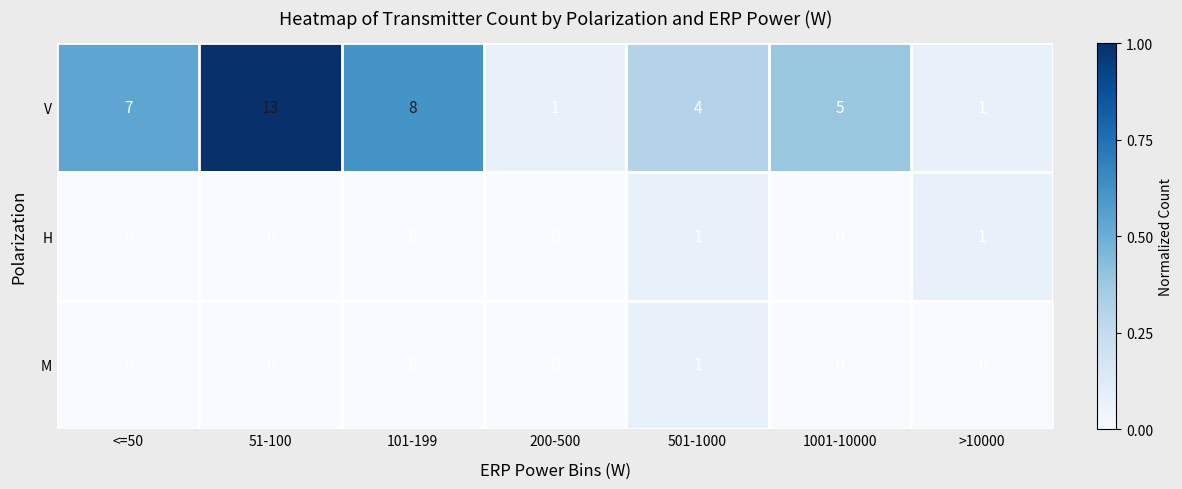

At which label is V closest to 7?

<=50